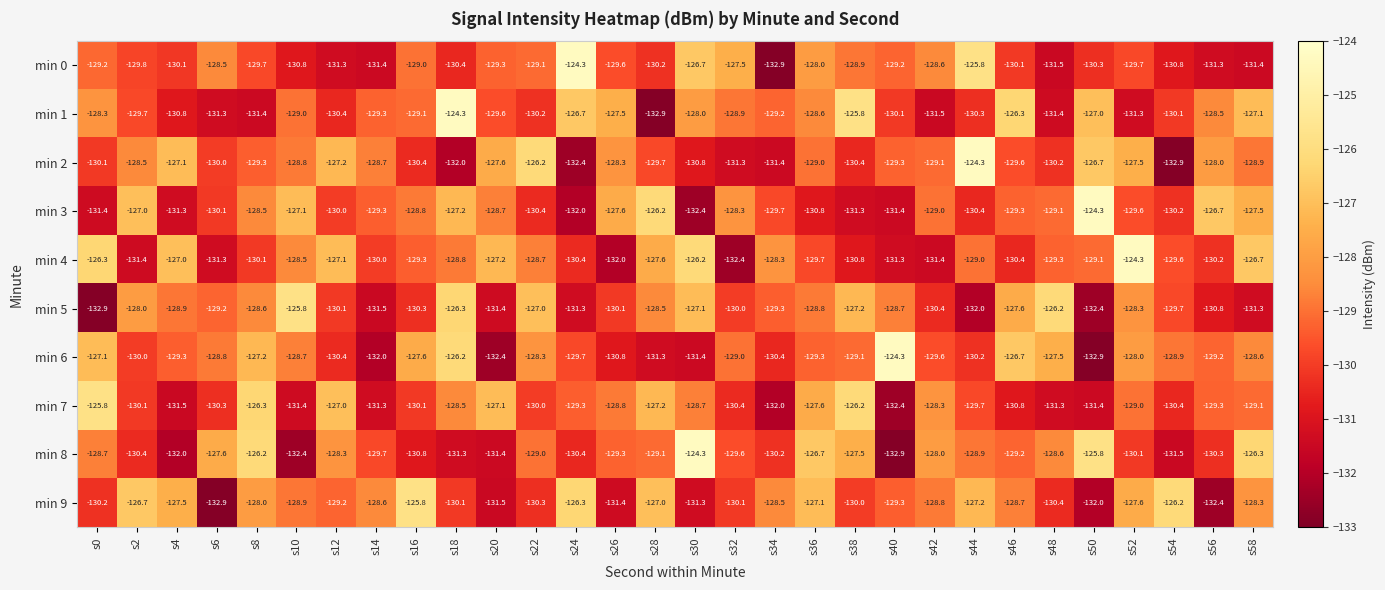

Count the number of categories in the chart.

30